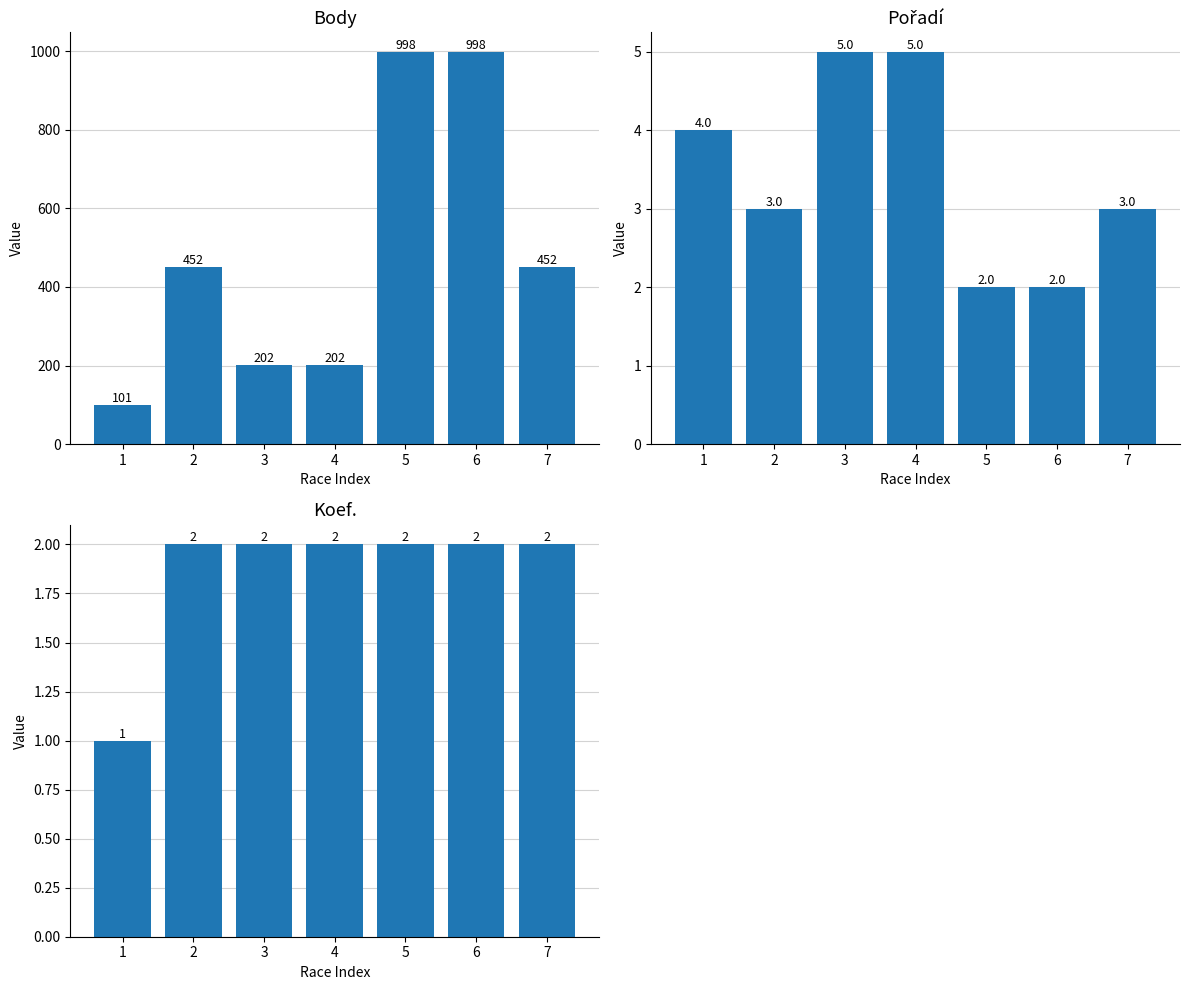

How many bars are there in each group?

3